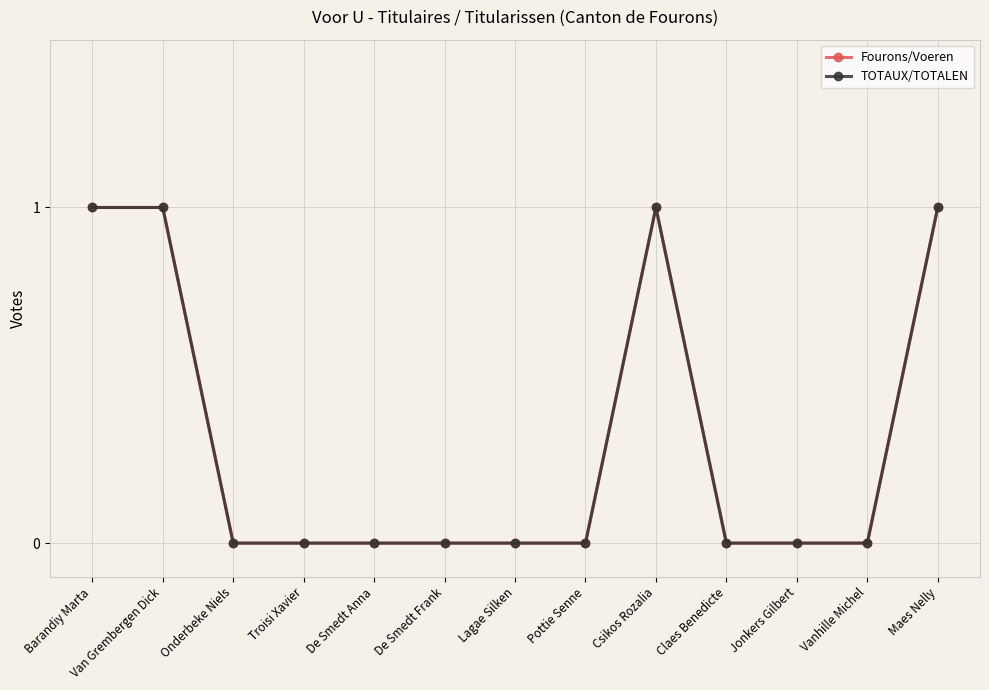

True or false: Fourons/Voeren and TOTAUX/TOTALEN cross at least once.

False